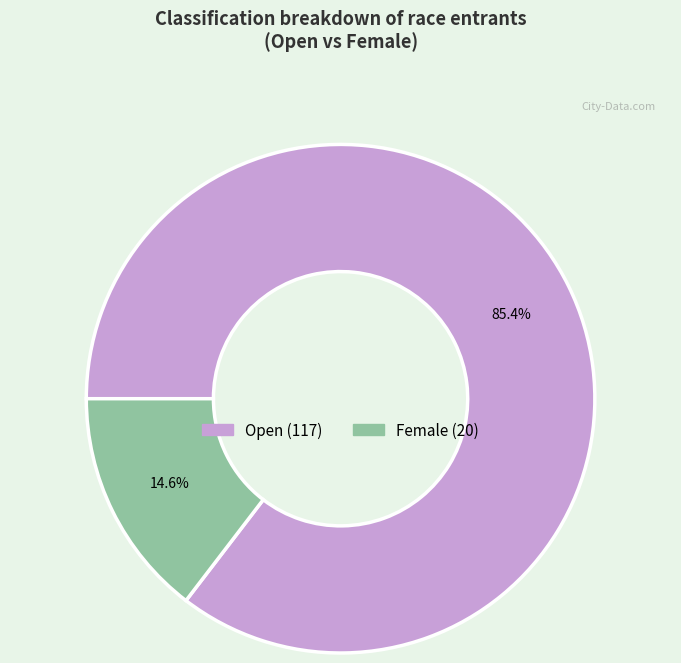

Is there a majority slice in this chart?

Yes